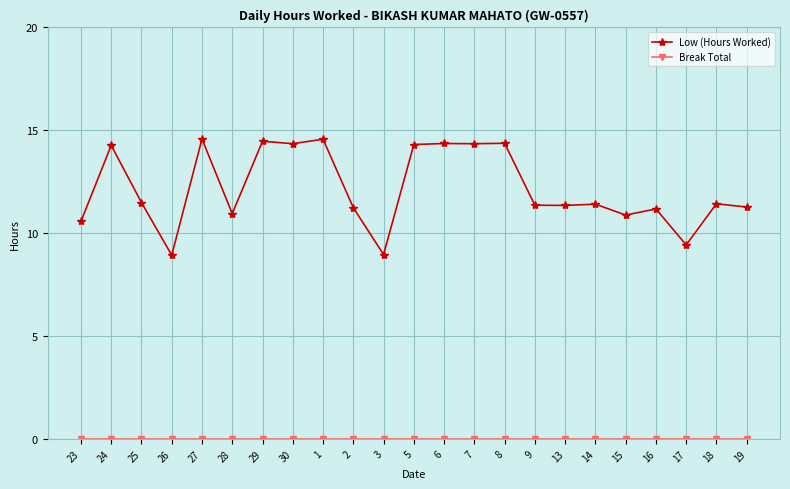

What is the label of the 22nd point from the left?

18